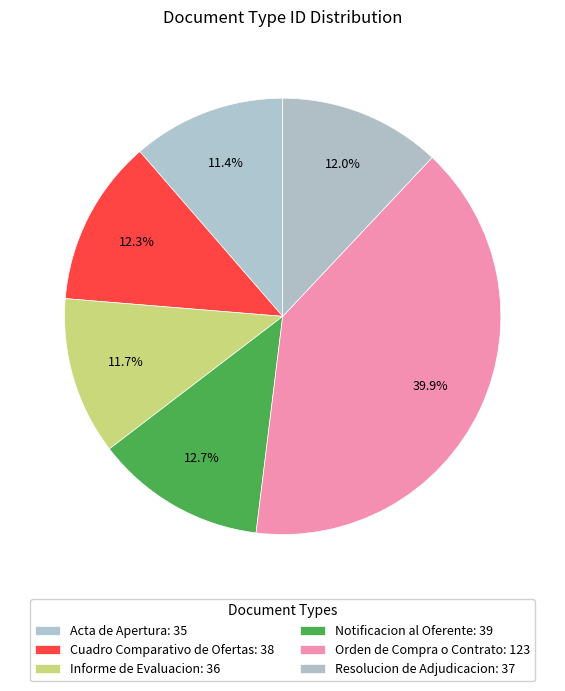

To the nearest percent, what percentage of the pie is Cuadro Comparativo de Ofertas?

12%